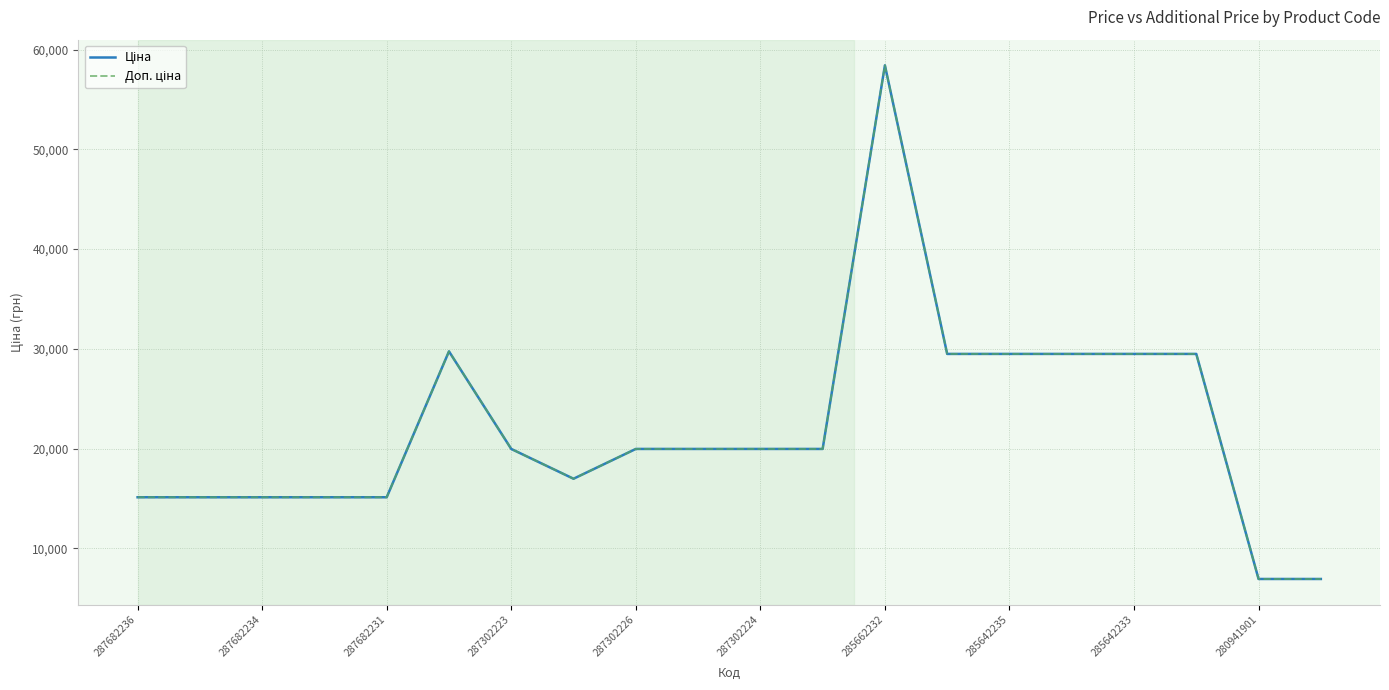

Reading right to left, transcribe all the data shown in this chart.

Ціна: 6925.7	6925.7	29491.5	29491.5	29491.5	29491.5	29491.5	58426.5	19964.2	19964.2	19964.2	19964.2	16976.3	19964.2	29747.2	15120.0	15120.0	15120.0	15120.0	15120.0
Доп. ціна: 6925.7	6925.7	29491.5	29491.5	29491.5	29491.5	29491.5	58426.5	19964.2	19964.2	19964.2	19964.2	16976.3	19964.2	29747.2	15120.0	15120.0	15120.0	15120.0	15120.0